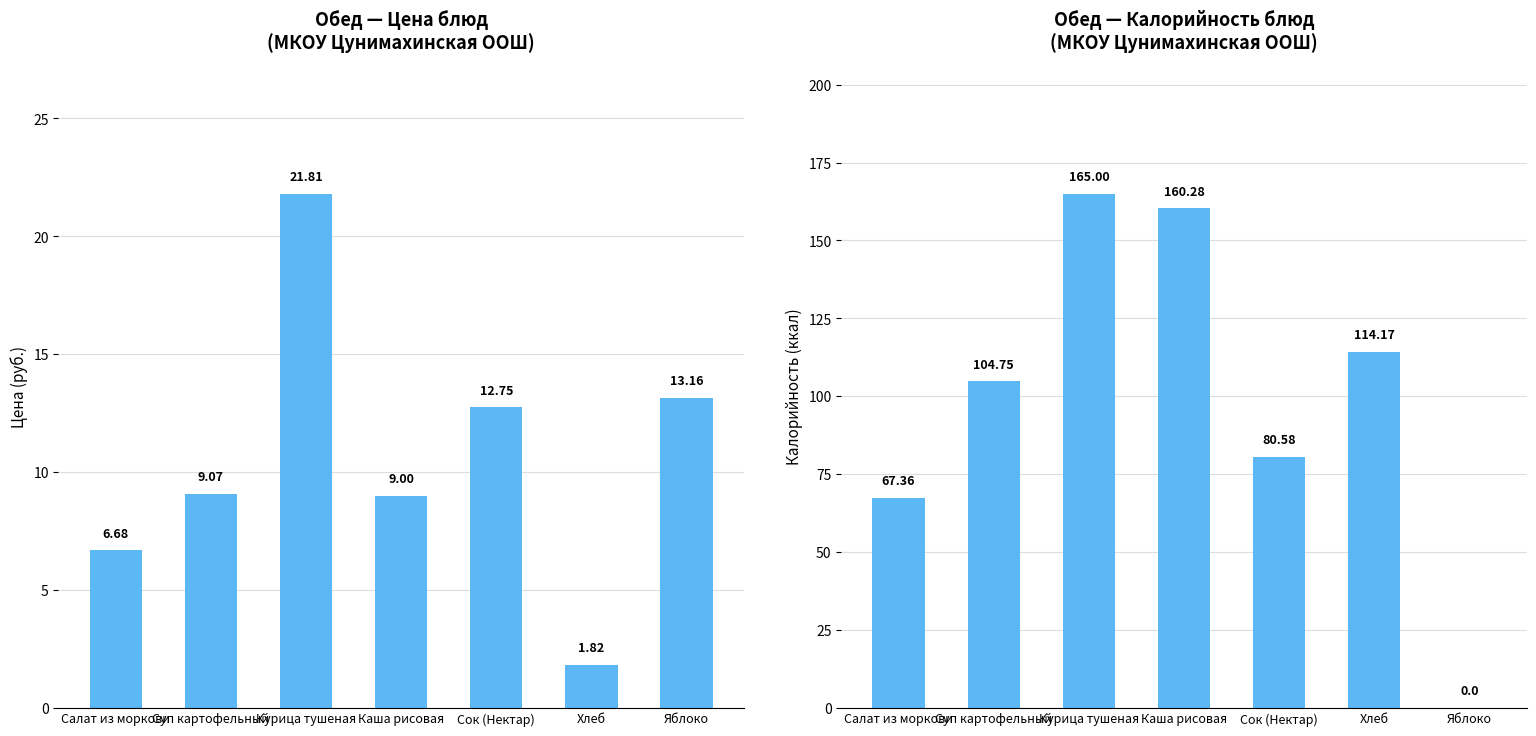

Rank the series by their maximum value, from highest to lowest.

Калорийность, Цена